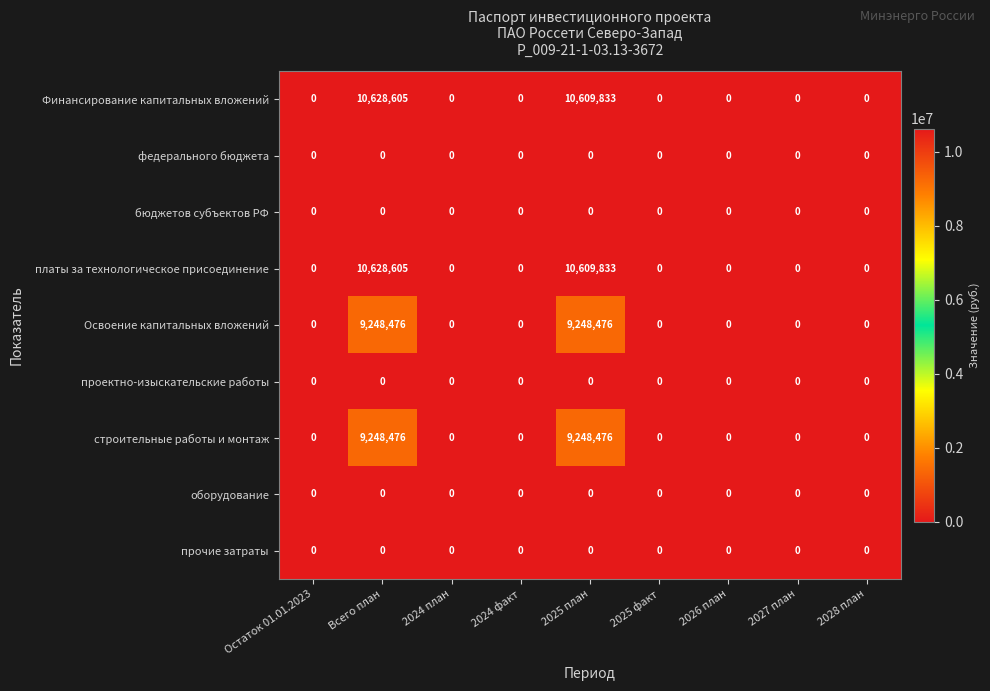

What is the maximum value shown in the chart?

10628605